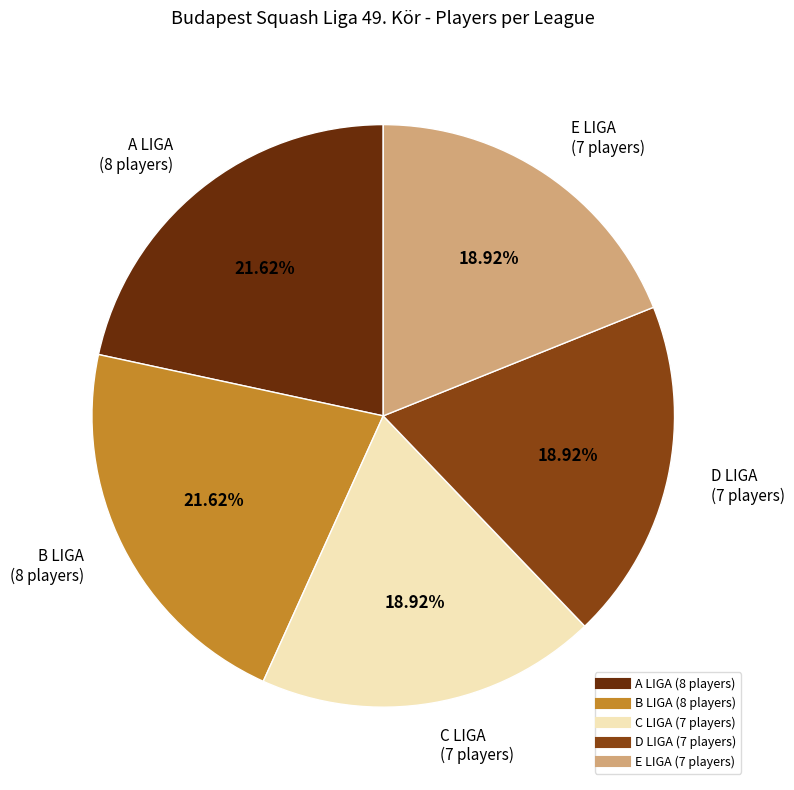

The A LIGA slice represents 29% of the pie. True or false?

False